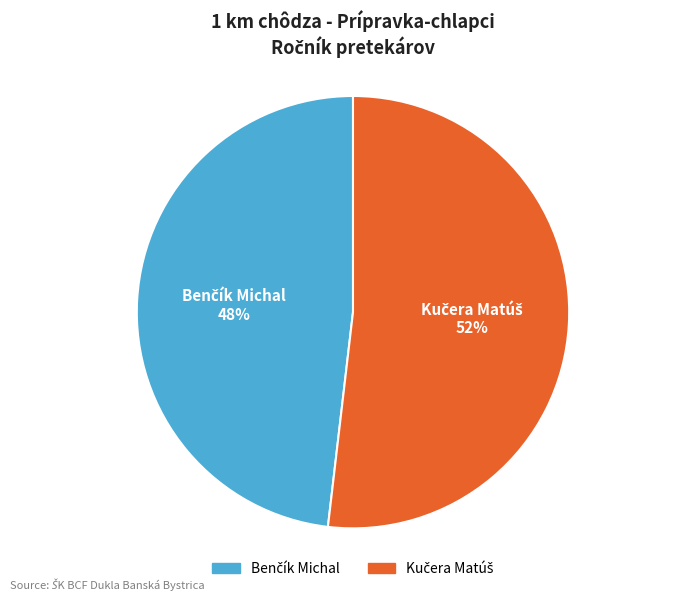

To the nearest percent, what is the difference between the largest and smallest slice percentages?

4%